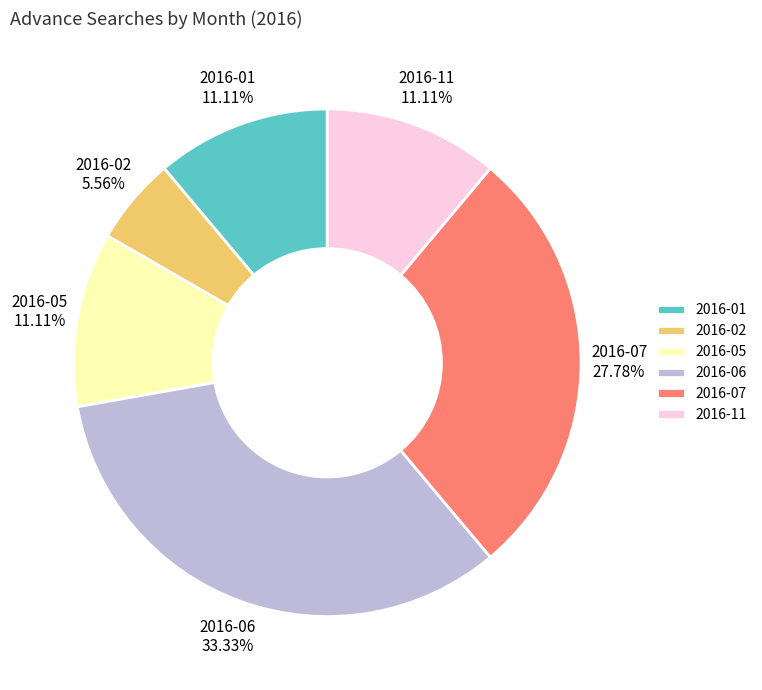

Combined, do 2016-02 and 2016-06 account for over 50%?

No